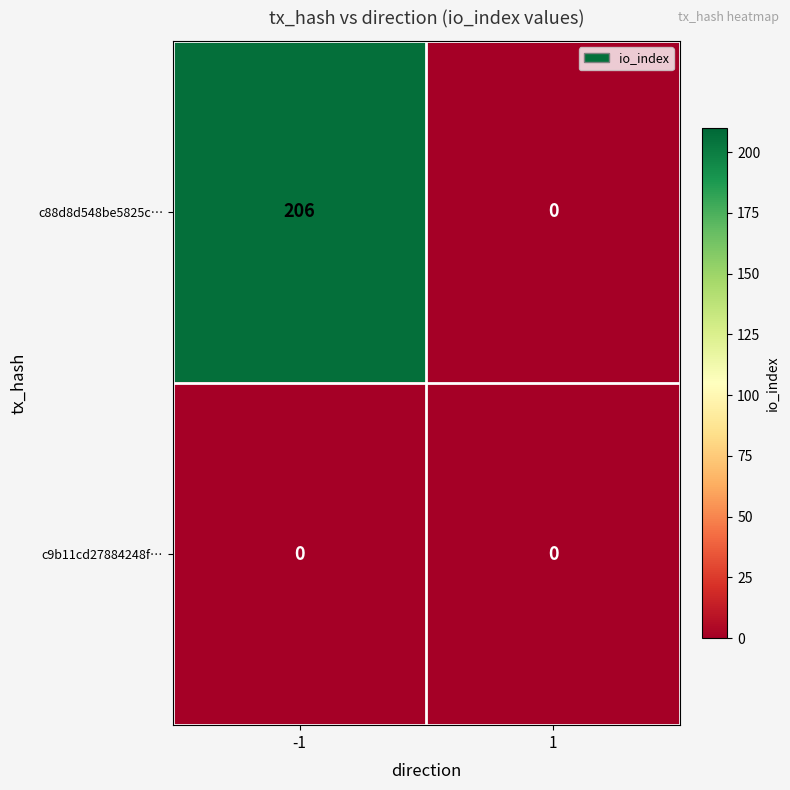

List the series in order of their peak value, lowest first.

c9b11cd27884248f…, c88d8d548be5825c…